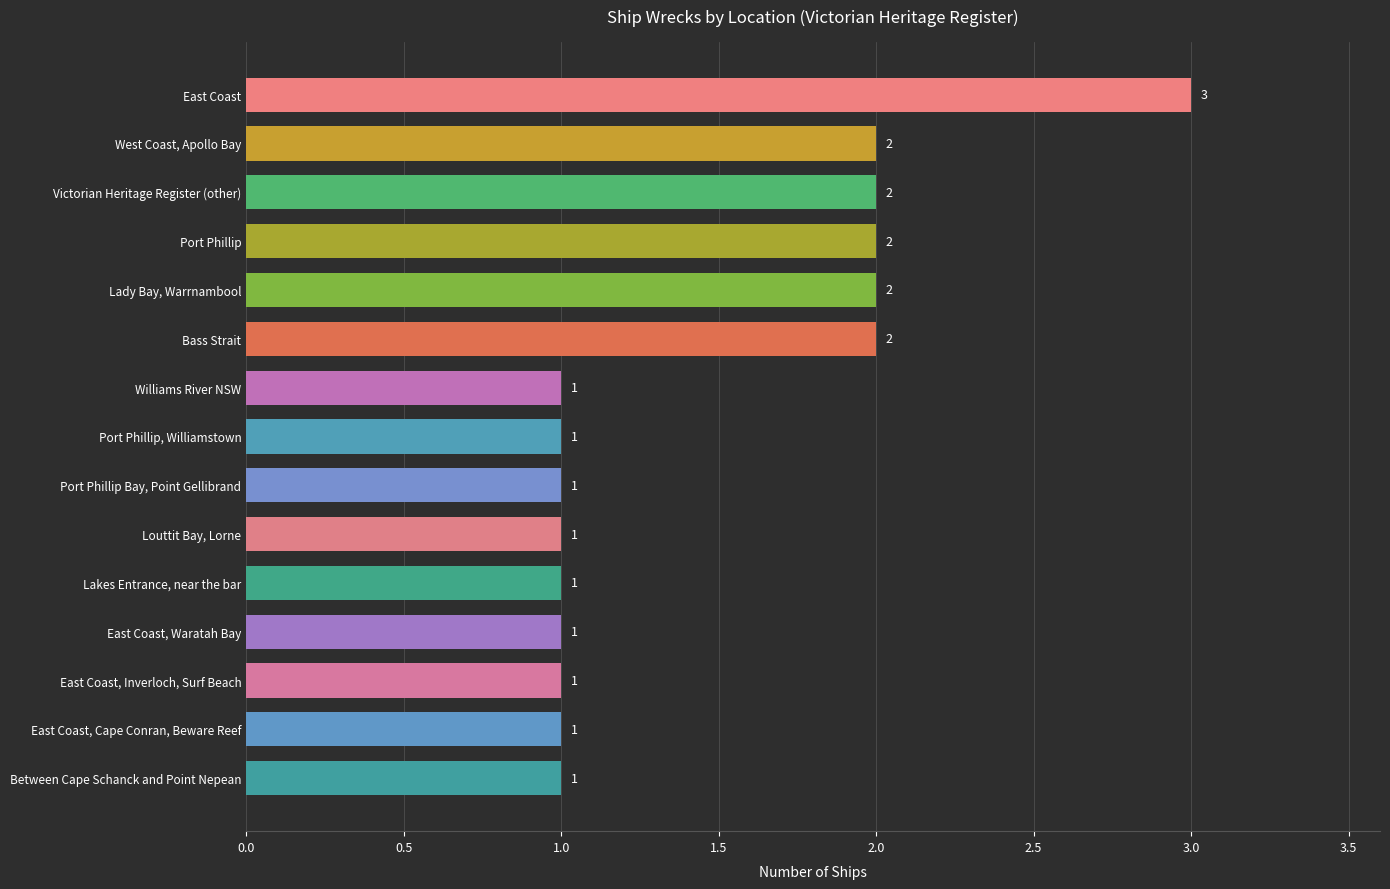

Reading bottom to top, what are all the values shown in this chart?

1	1	1	1	1	1	1	1	1	2	2	2	2	2	3